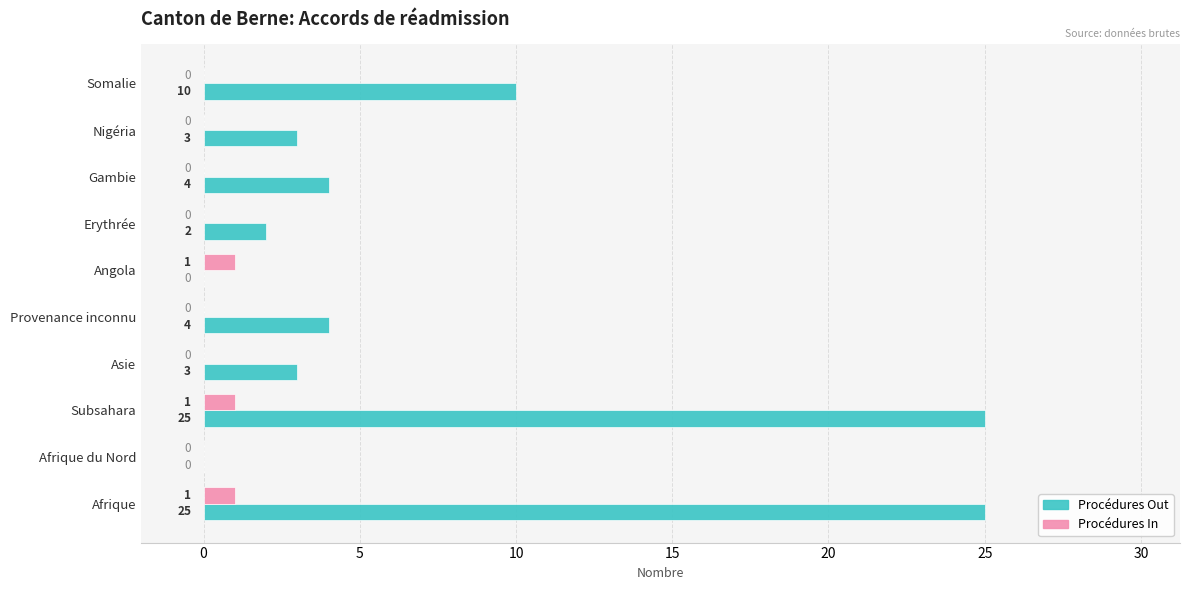

What is the sum of all Procédures Out values?

76